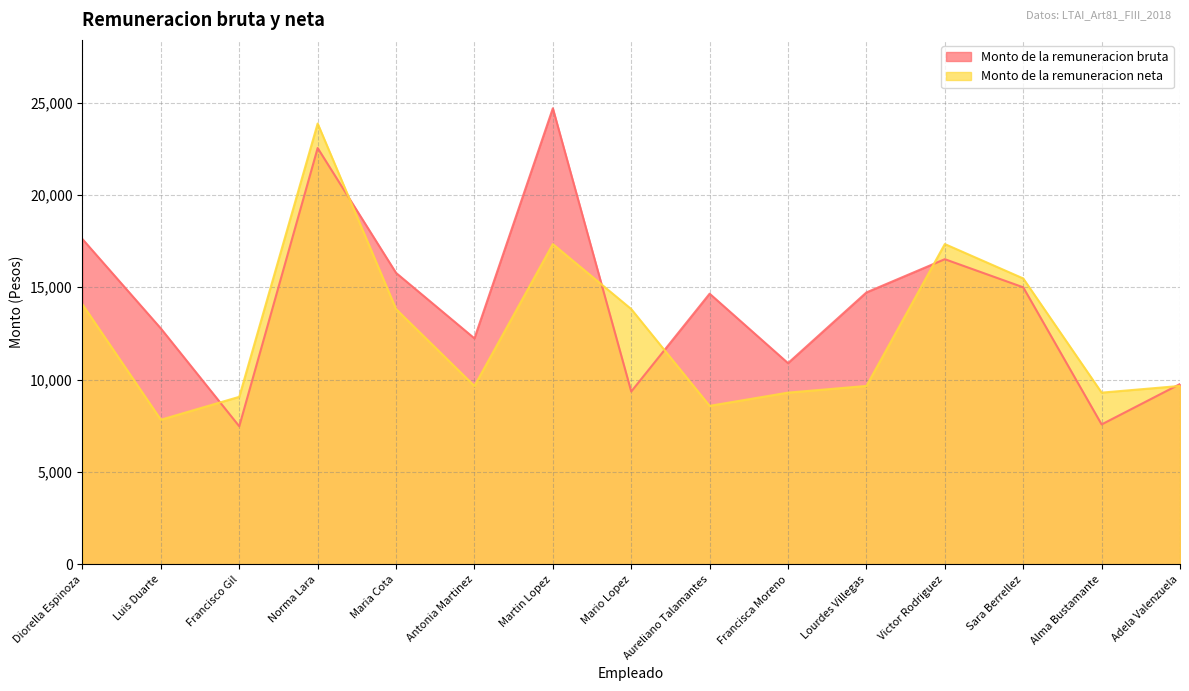

At which category does Monto de la remuneracion neta reach its first local valley?

Luis Duarte